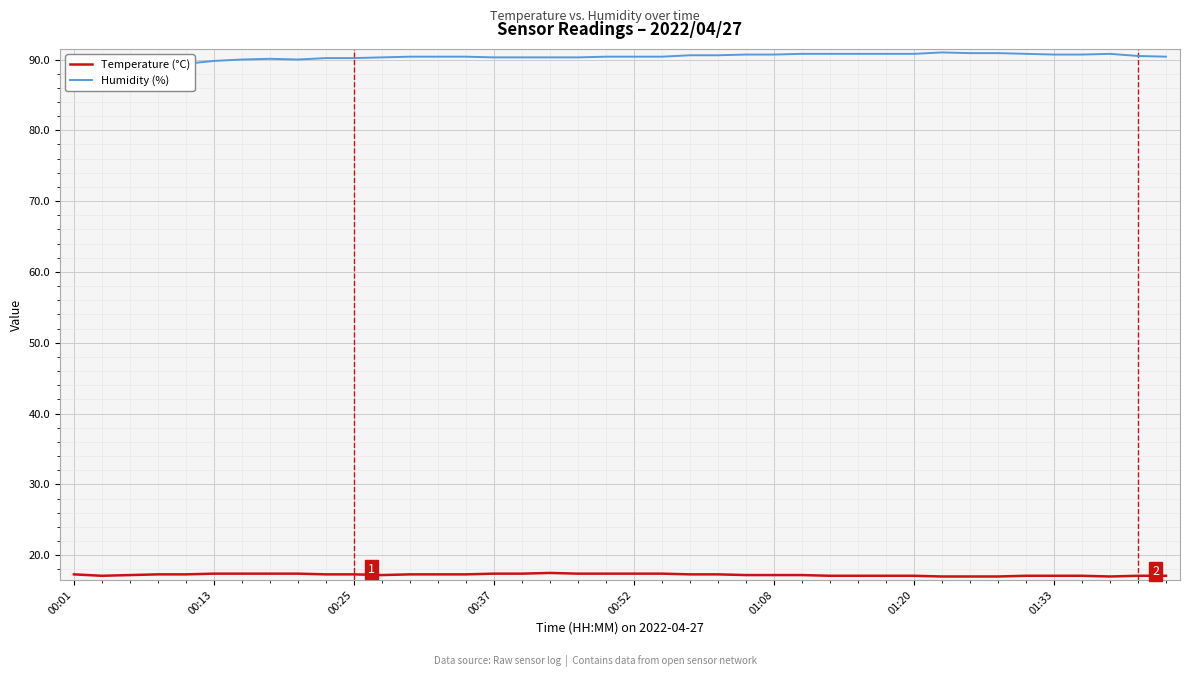

The Humidity (%) series shows 90.8 at 27. True or false?

True